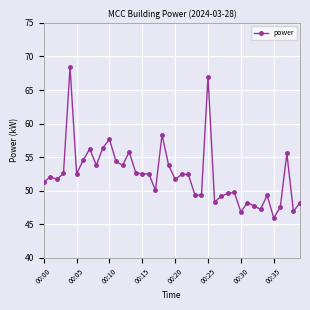

What is the greatest value displayed?

68.4